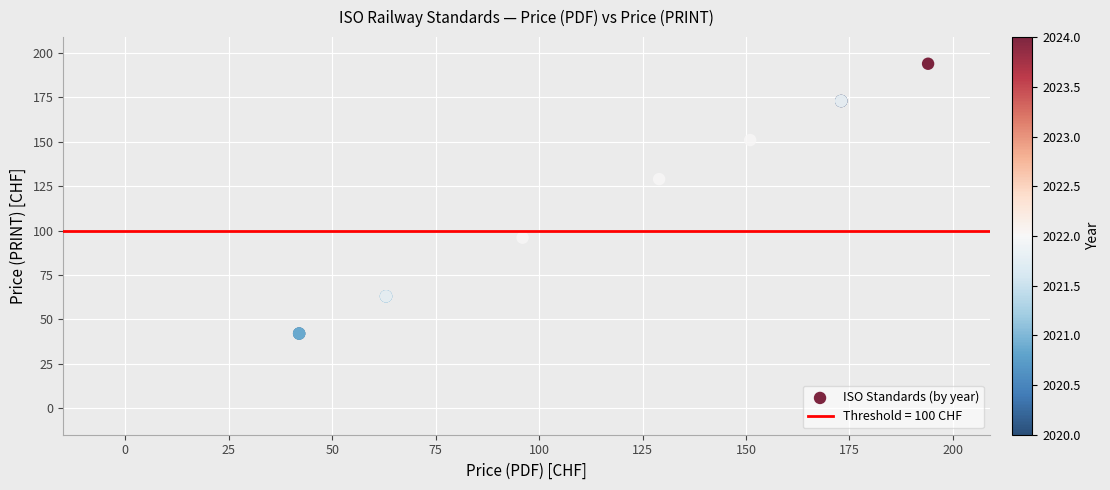

What Y value in the scatter plot is closest to 118?

129